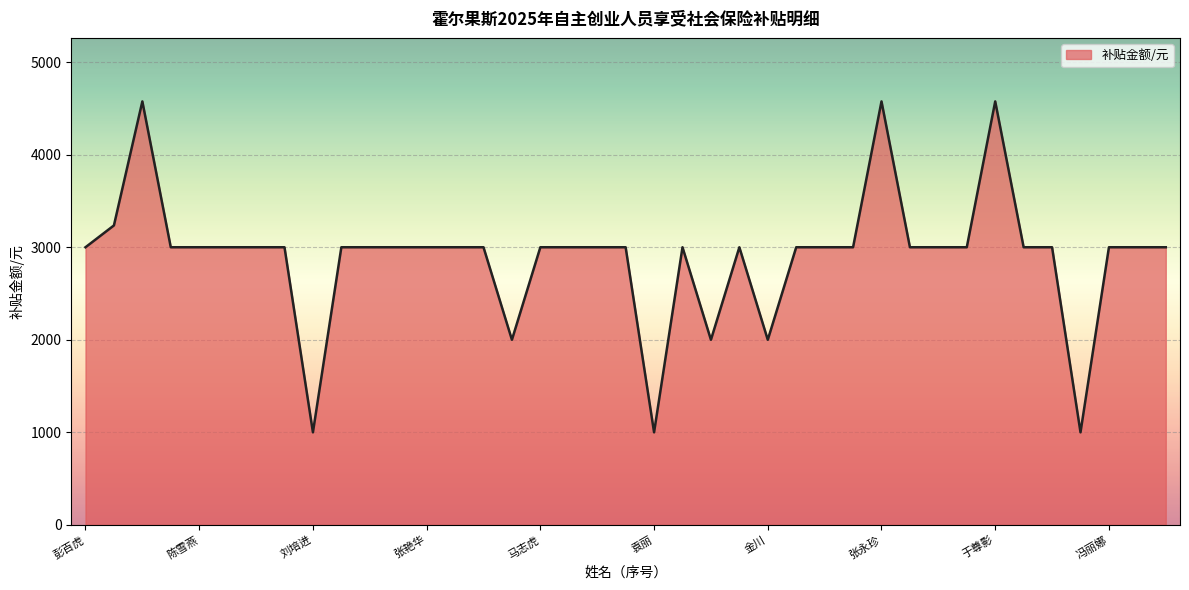

What is the maximum value shown in the chart?

4575.0